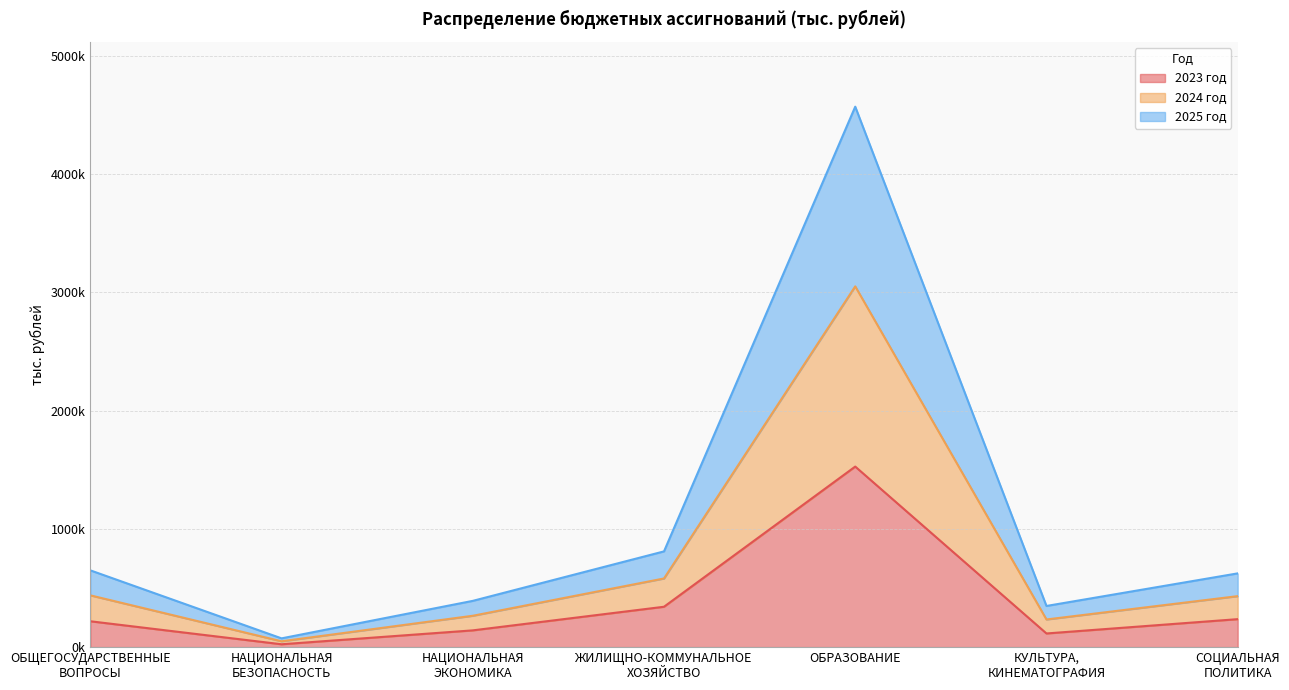

What are all the series names shown in the legend?

2023 год, 2024 год, 2025 год